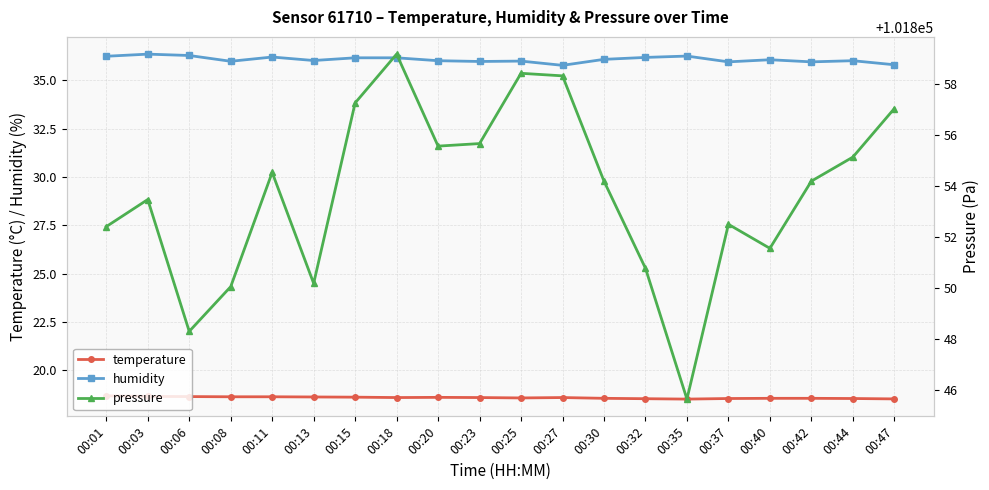

At how many categories does at least one series exceed 9222?

20